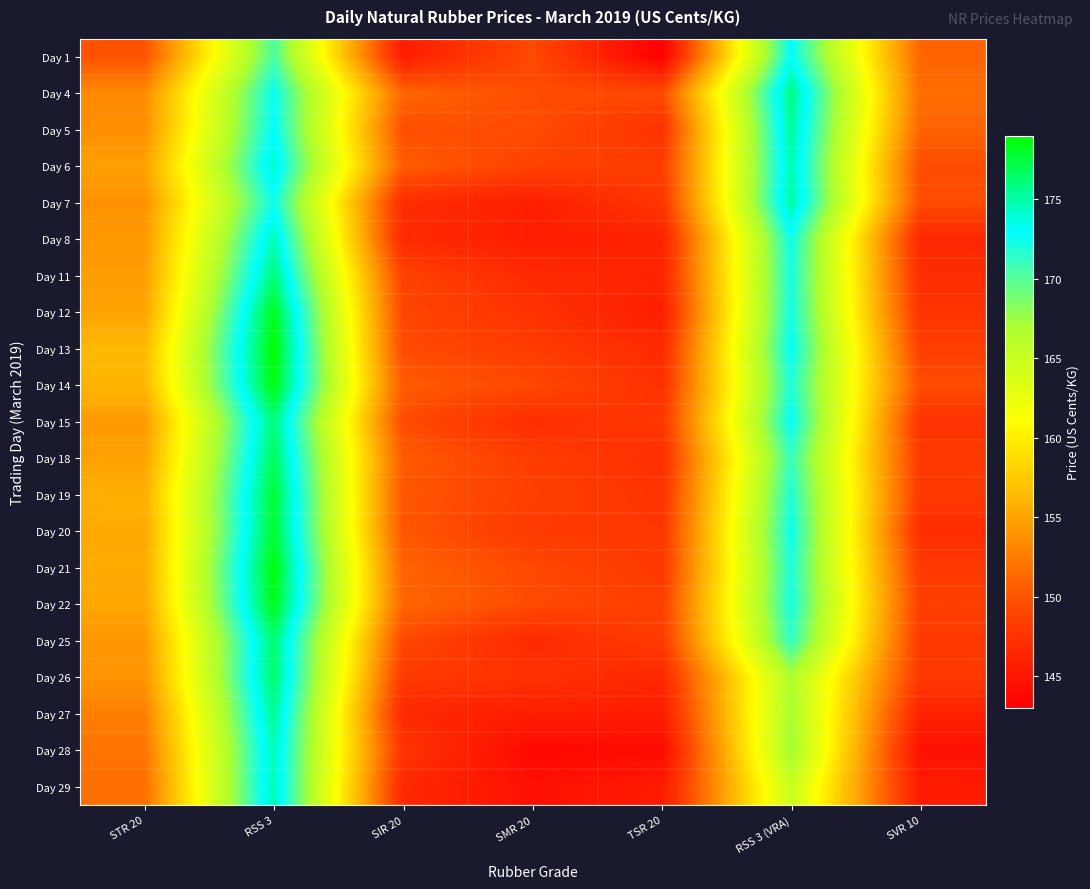

At which category is the sum across all series the highest?

RSS 3